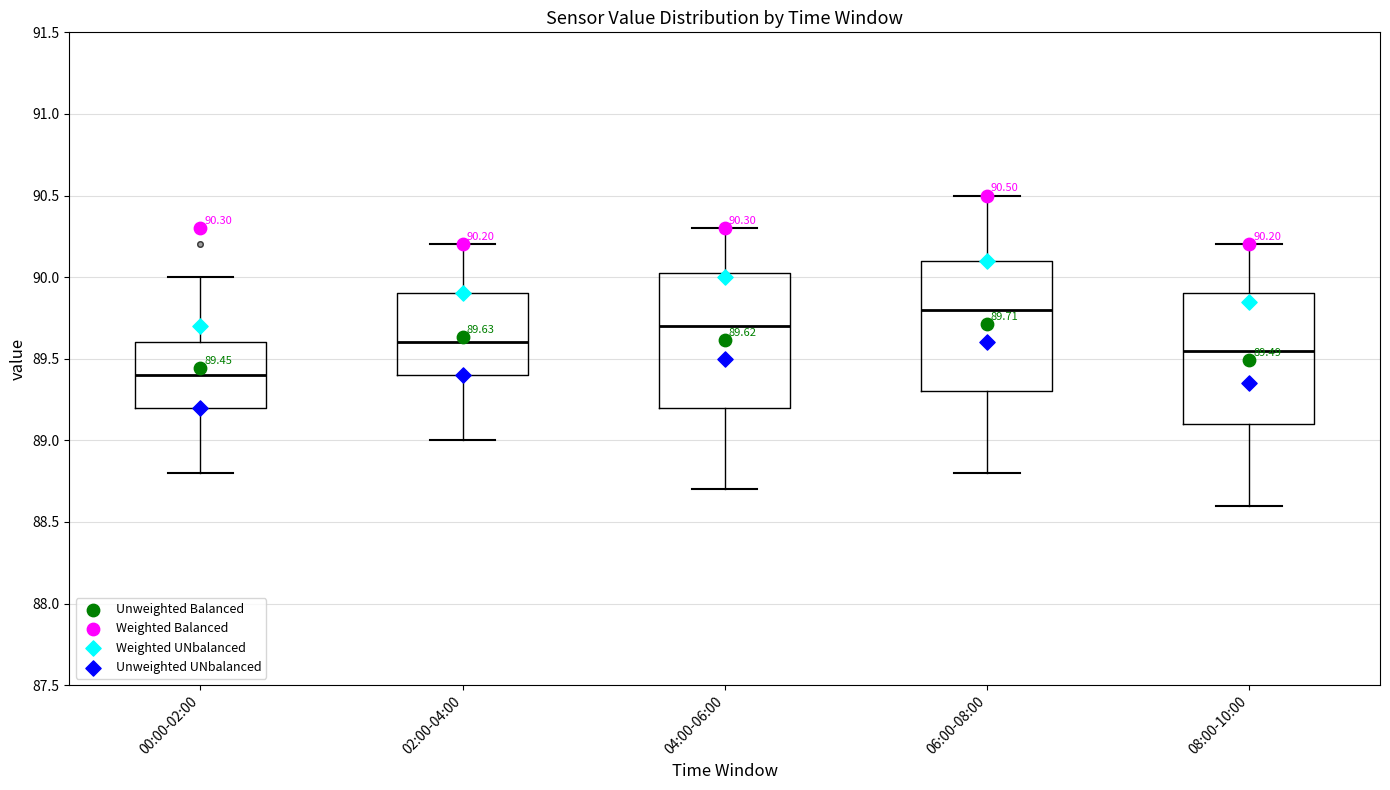

Which box has the lowest median line?

00:00-02:00